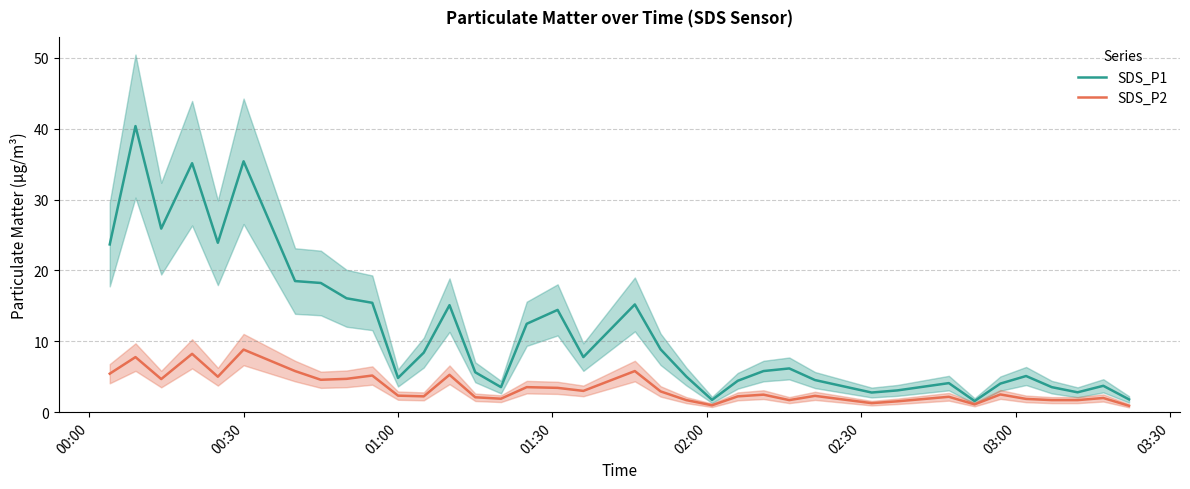

The value of SDS_P1 at 01:00 is 8.1. True or false?

False